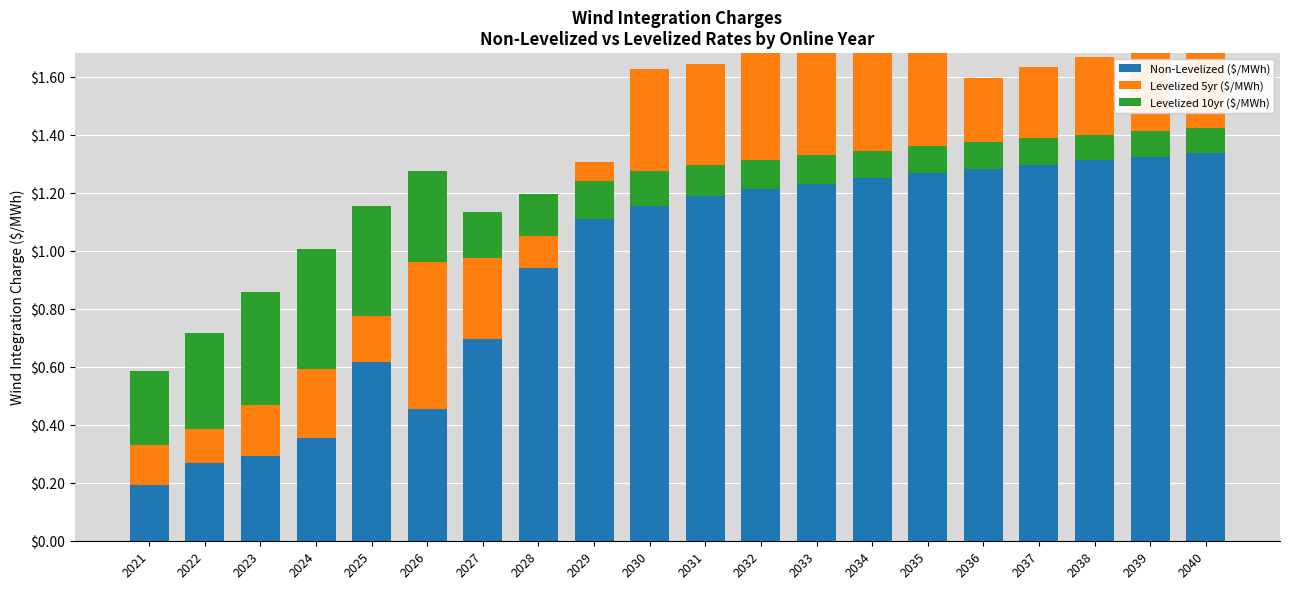

What is the greatest value displayed?

1.8